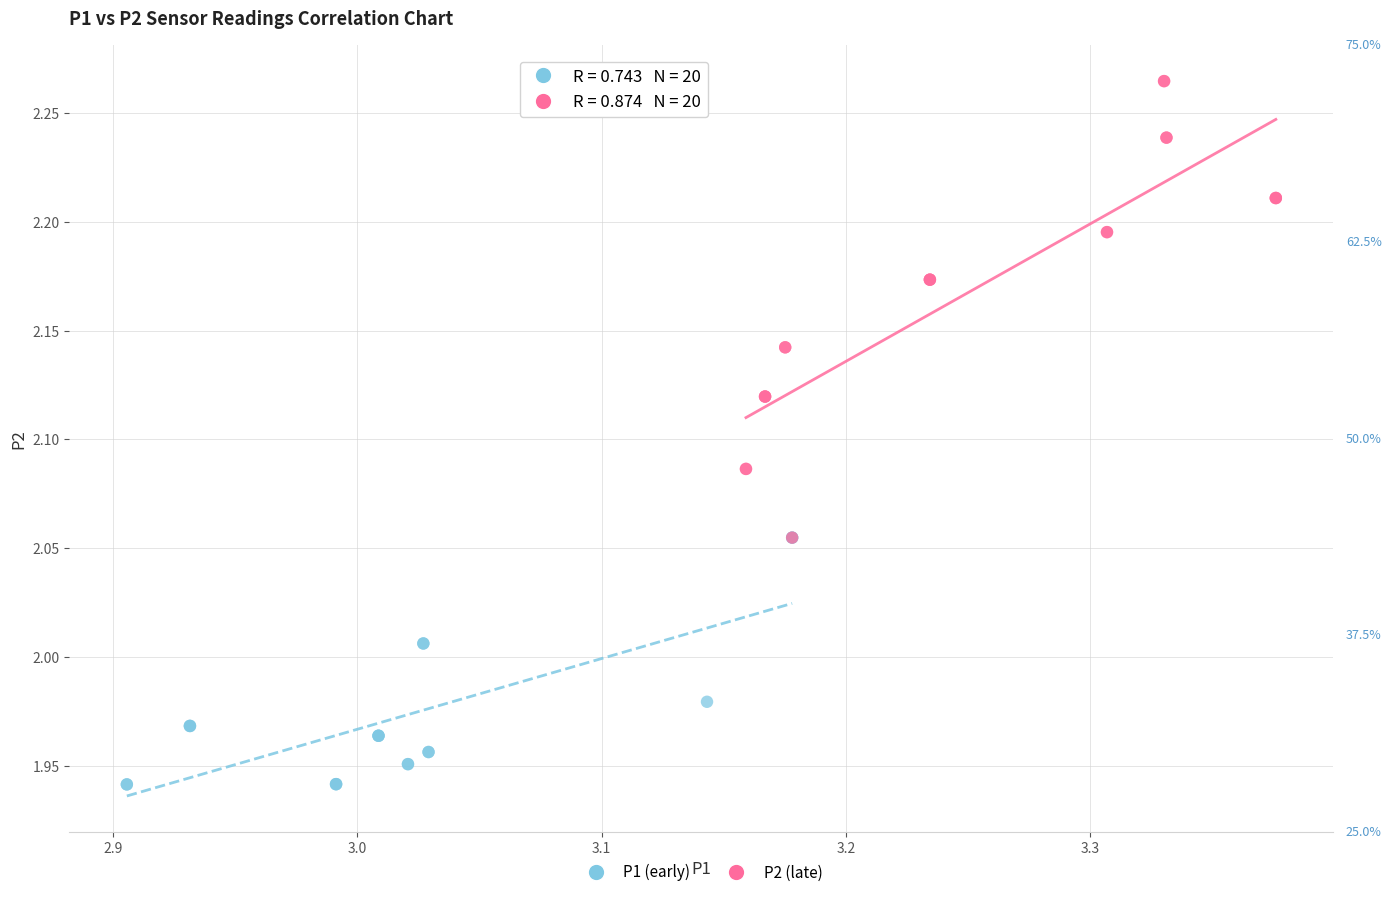

Which series has the largest Y range (max minus min)?

P2 (late)